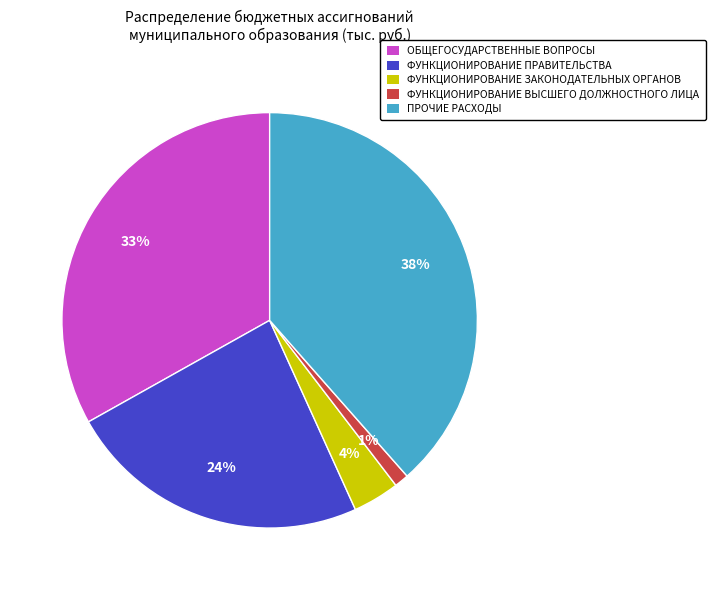

To the nearest percent, what is the average slice percentage?

20%